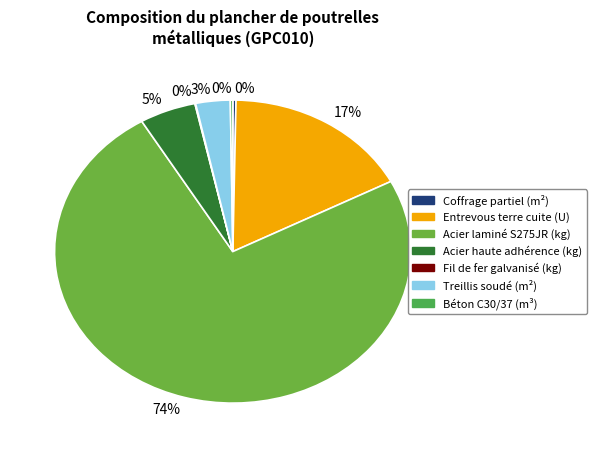

Is there any slice that represents more than half of the pie?

Yes